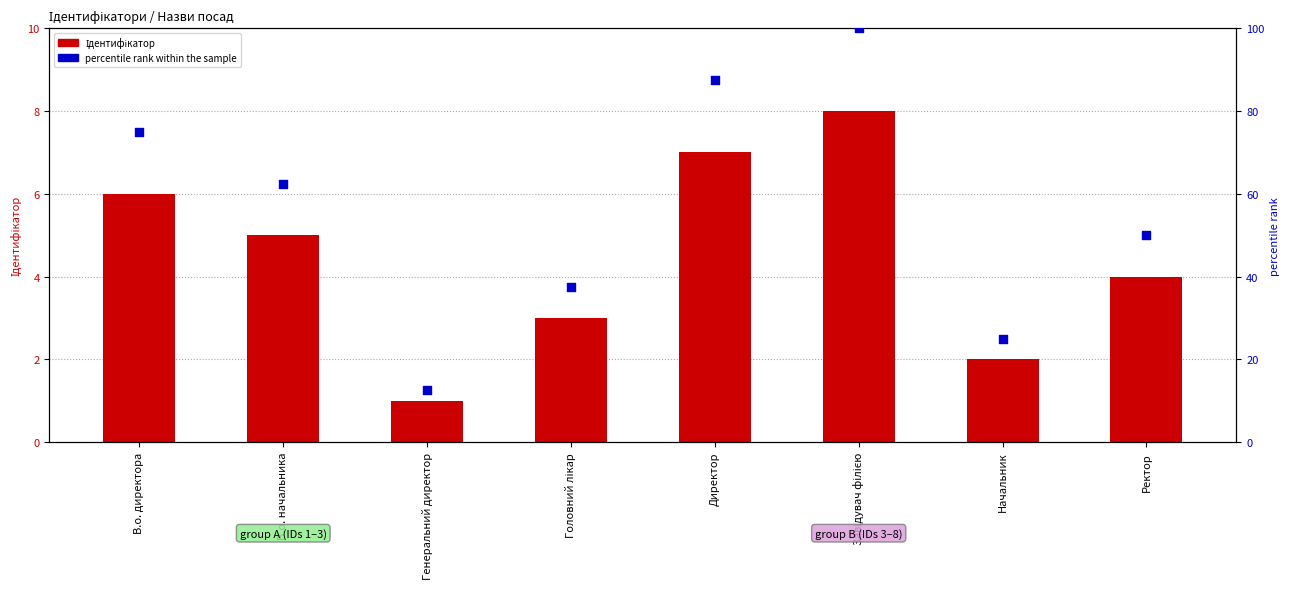

Which series contains the highest Y value?

percentile rank within the sample